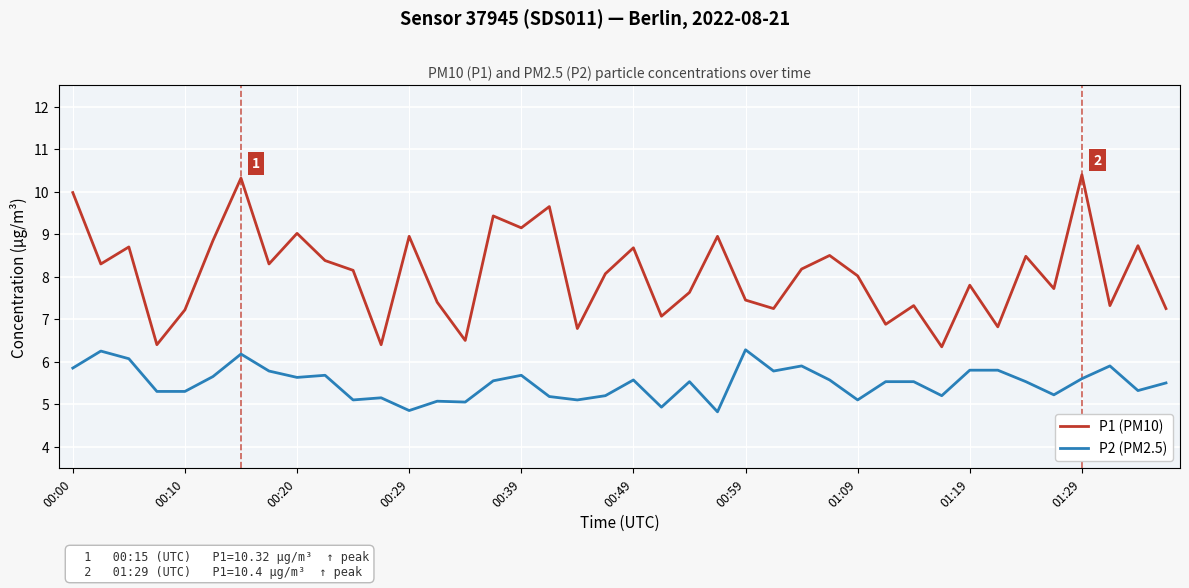

What is the maximum value for P1 (PM10)?

10.4